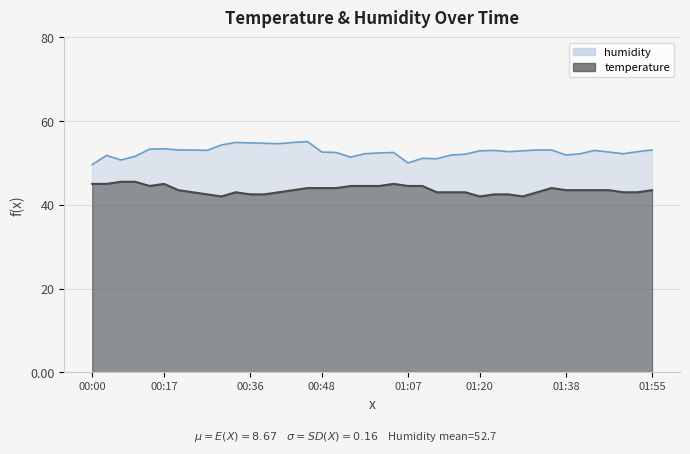

Where does the temperature series first go above 43?

00:00